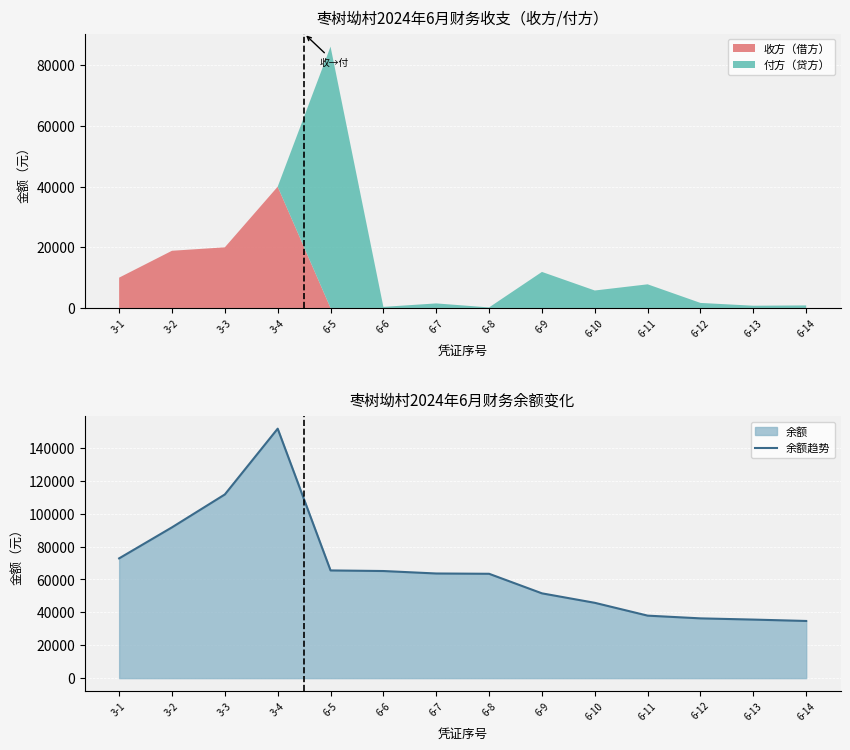

Reading left to right, list all the values displayed in this chart.

3-1=72828.5	3-2=91696.5	3-3=111696.5	3-4=151696.5	6-5=65487.7	6-6=65128.7	6-7=63628.7	6-8=63448.7	6-9=51558.7	6-10=45798.7	6-11=37998.7	6-12=36338.7	6-13=35598.7	6-14=34758.7